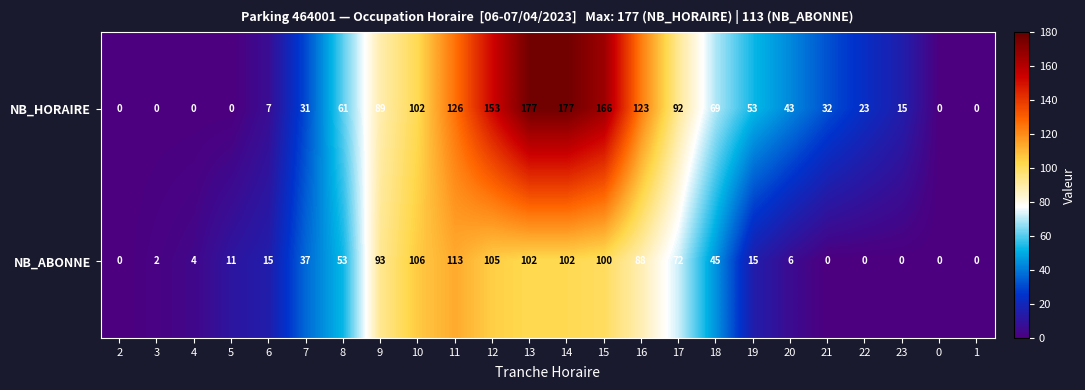

Rank the series by their average value, from lowest to highest.

NB_ABONNE, NB_HORAIRE